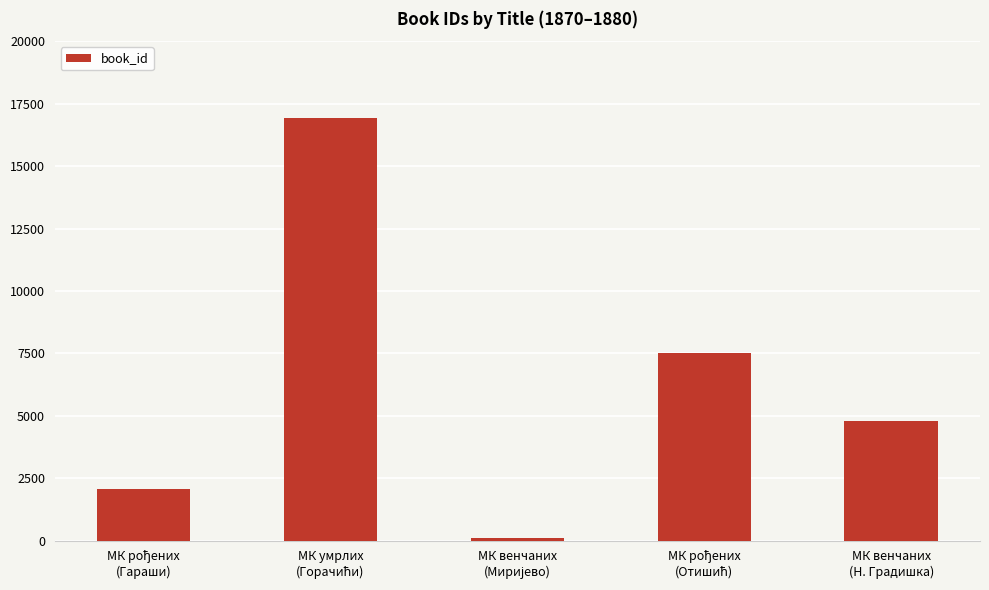

What is the difference between the second highest and second lowest values?

5444